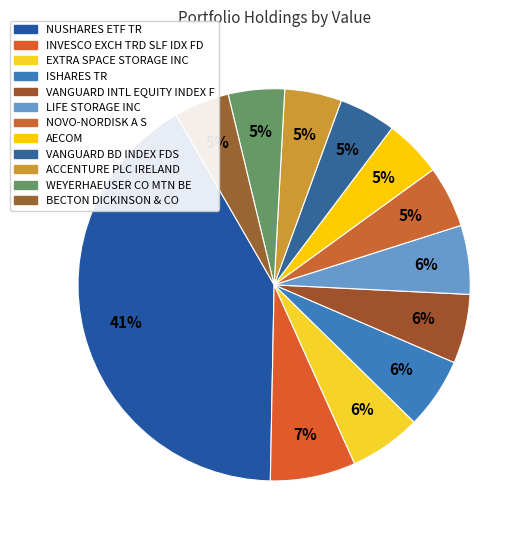

Which category has the biggest portion of the pie?

NUSHARES ETF TR